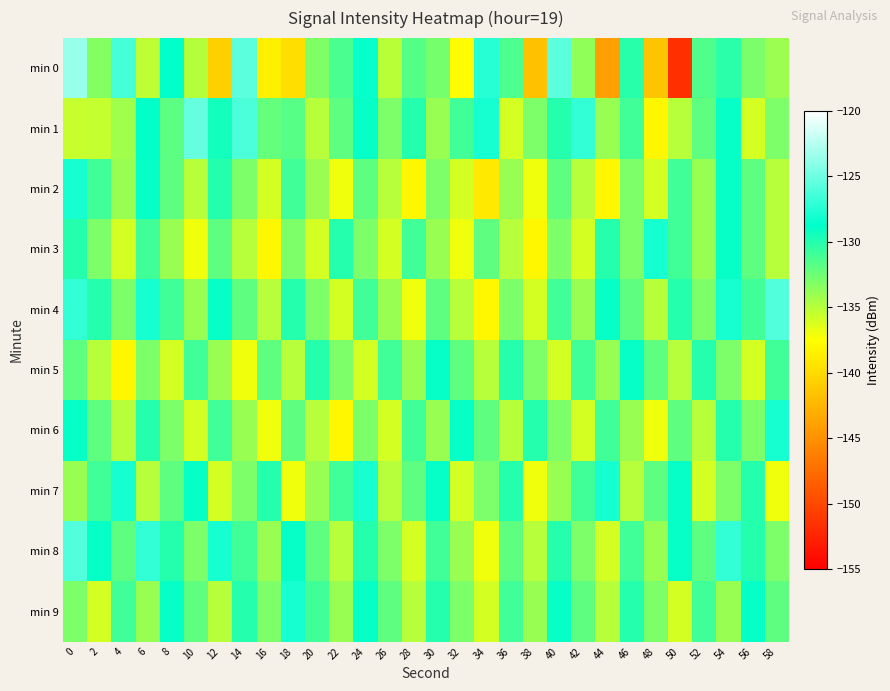

What is the total value across all series at 12?

-1325.1